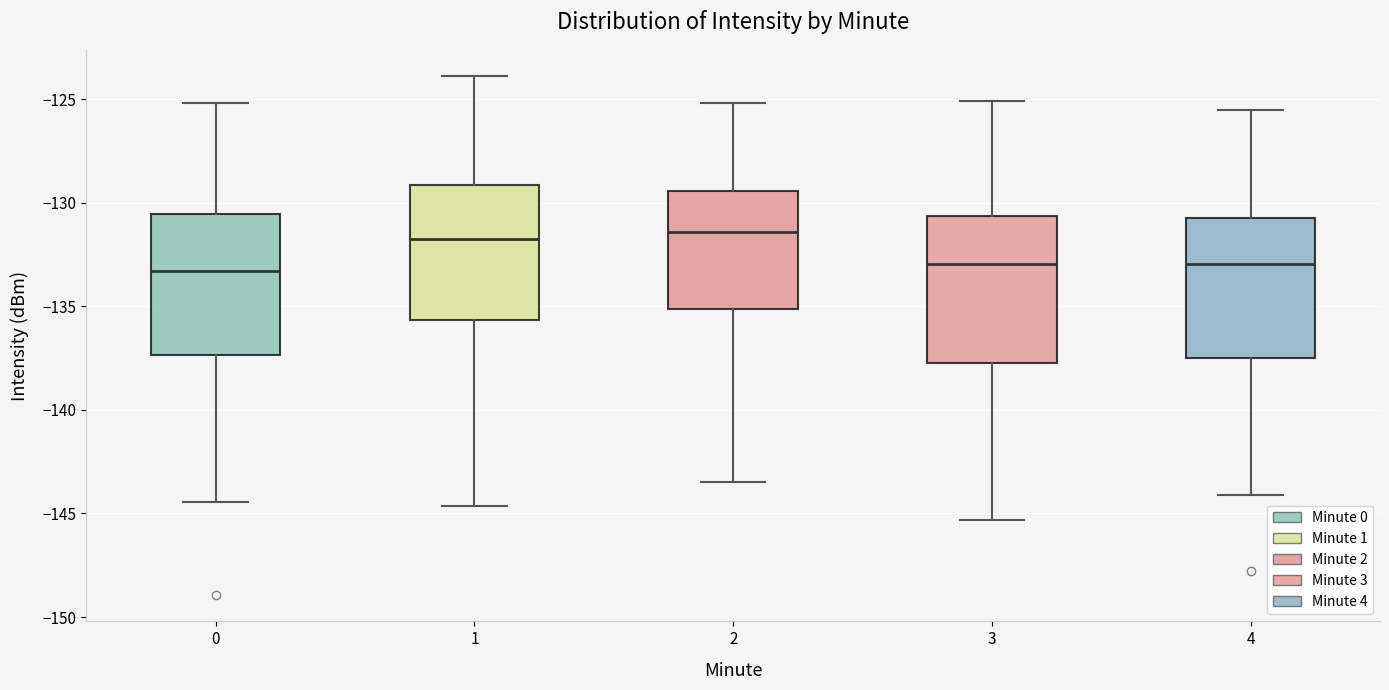

Where does the upper whisker of the box at x = 3 end on the y-axis? The values are not printed on the chart, so give them approximately, as read against the axis.

-125.0